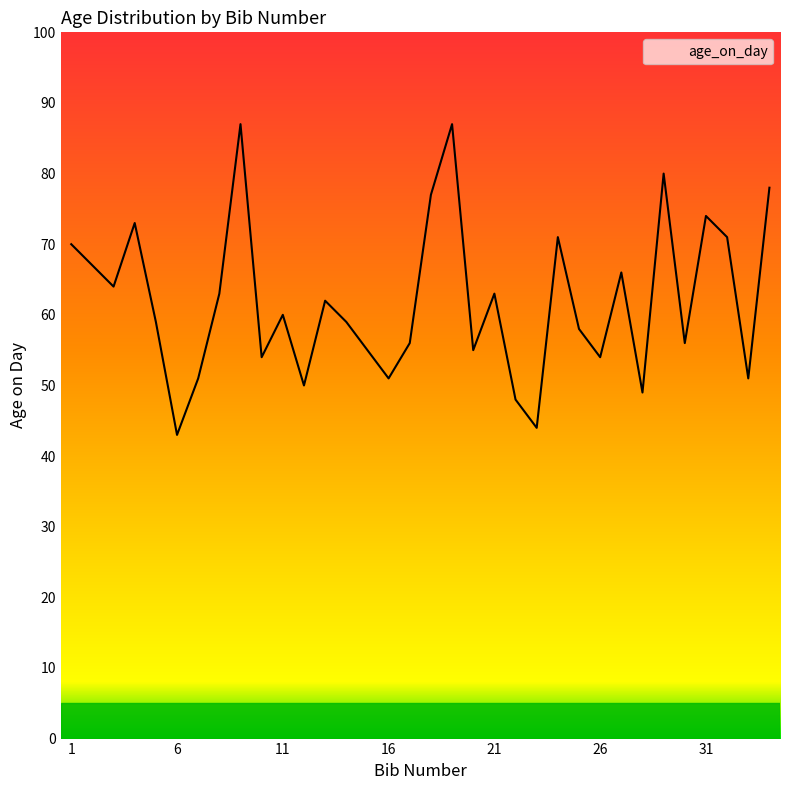

What is the greatest value displayed?

87